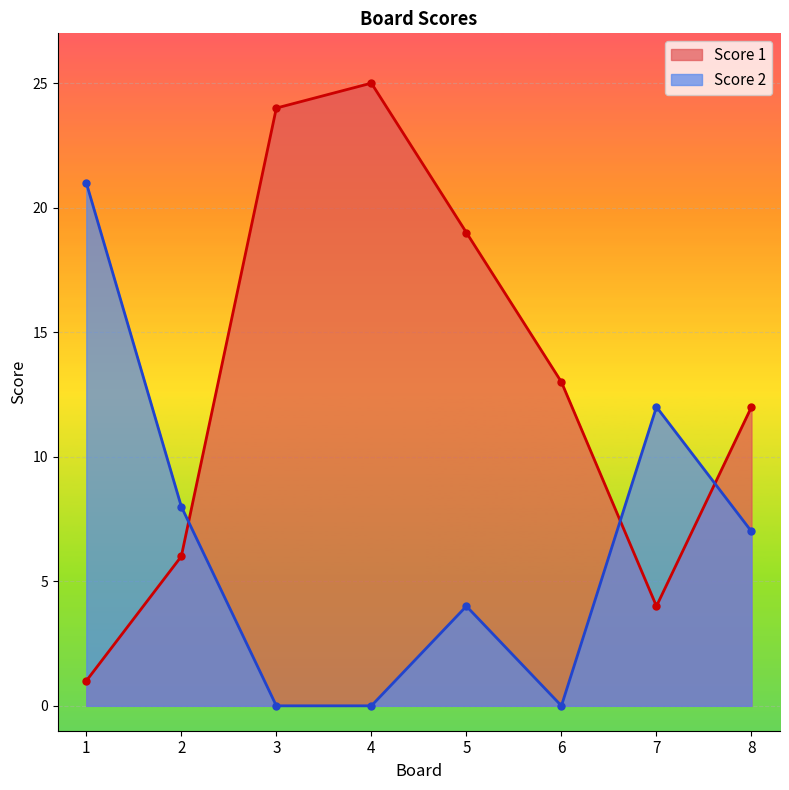

At 8, list the series in order from largest to smallest.

Score 1, Score 2